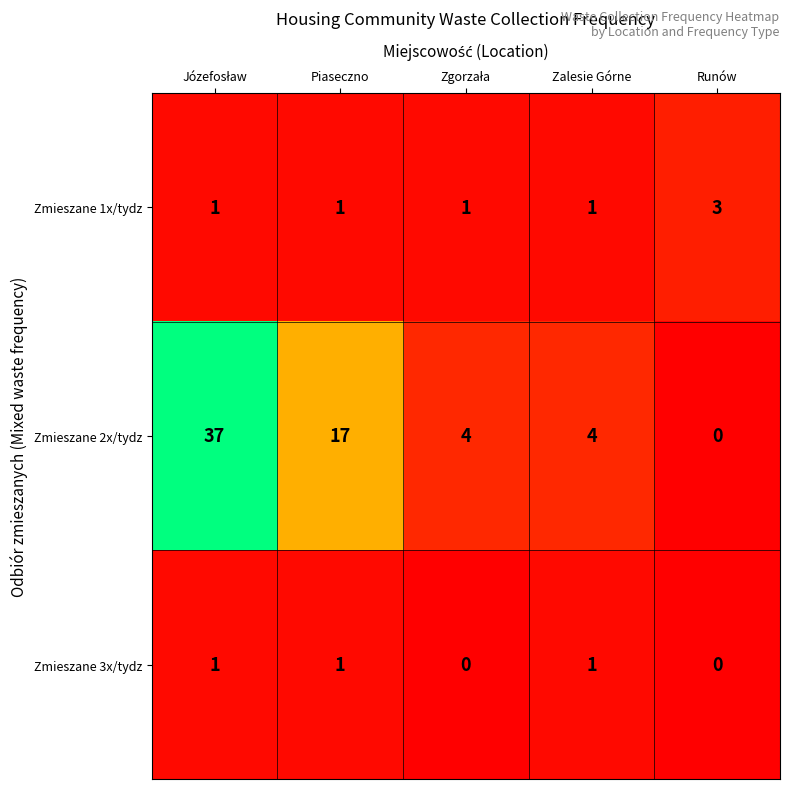

What is the highest value of the Zmieszane 1x/tydz series?

3